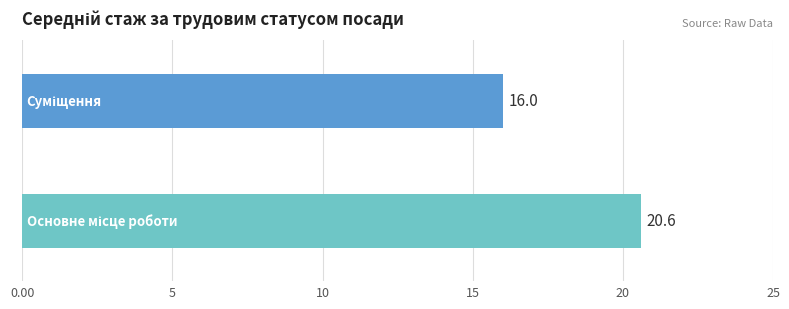

What is the difference between the maximum and minimum values?

4.6